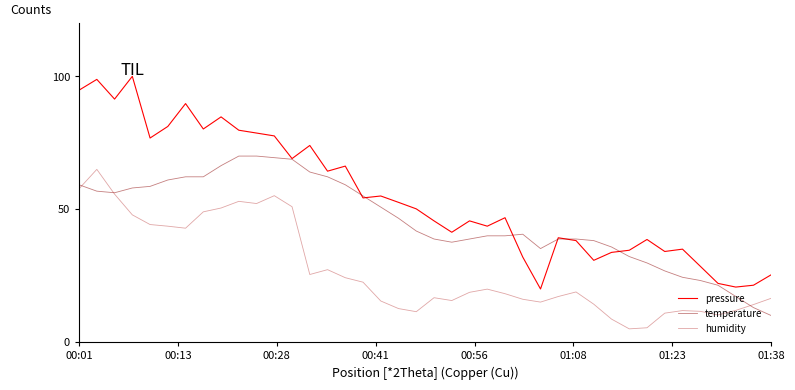

Rank the series by their maximum value, from lowest to highest.

humidity, temperature, pressure